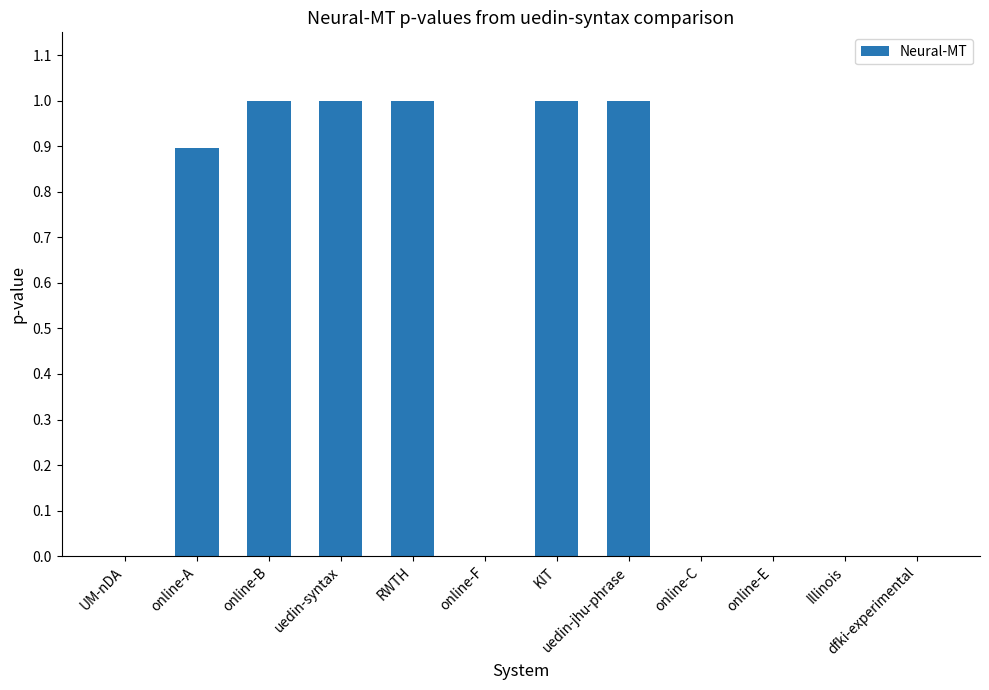

What is the approximate value at online-A?

0.9